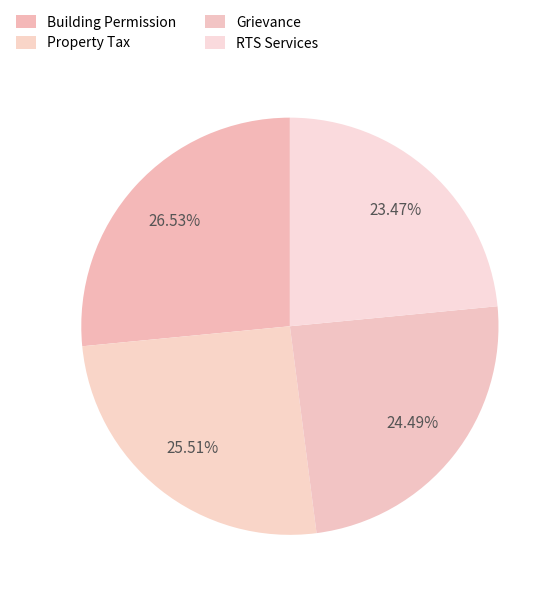

Do RTS Services and Grievance together represent more than half of the pie?

No